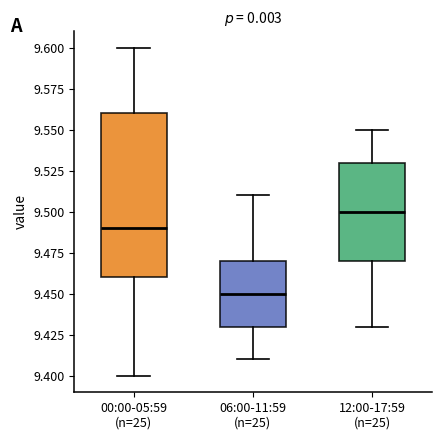

Which box's median line is the highest?

12:00-17:59 (n=25)